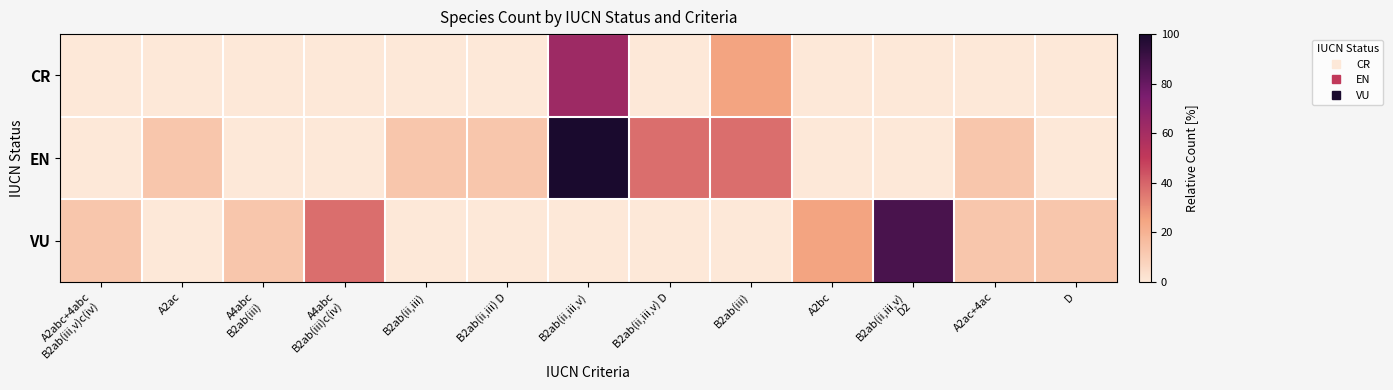

What is the spread (max minus min) of values at B2ab(iii)?

37.5